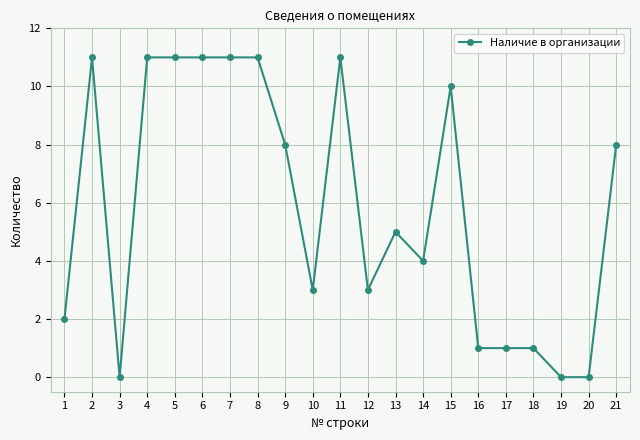

How many distinct data groups are displayed?

1